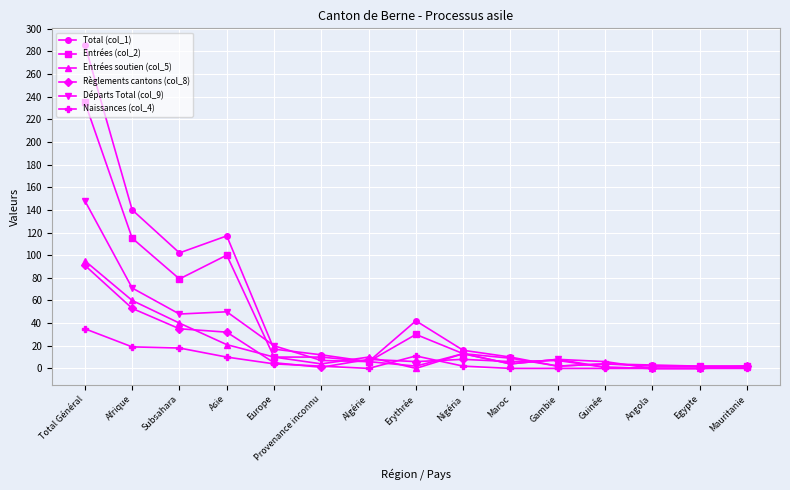

Does the chart display data point markers on the line(s)?

Yes